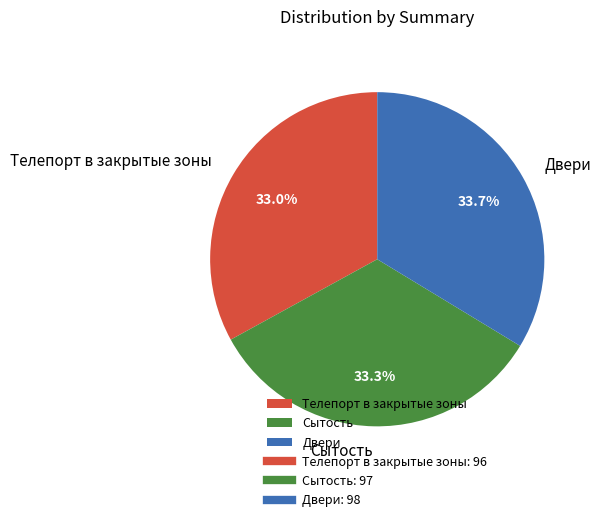

To the nearest percent, what is the average slice percentage?

33%